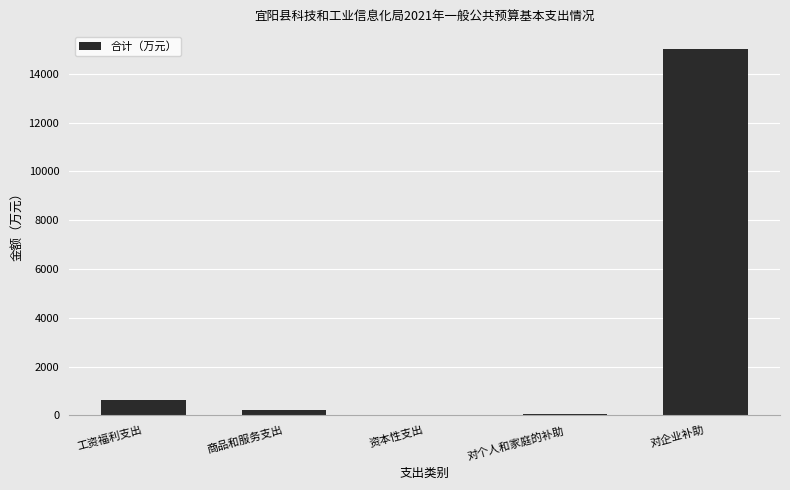

What is the change in value from 工资福利支出 to 对企业补助?

+14355.2